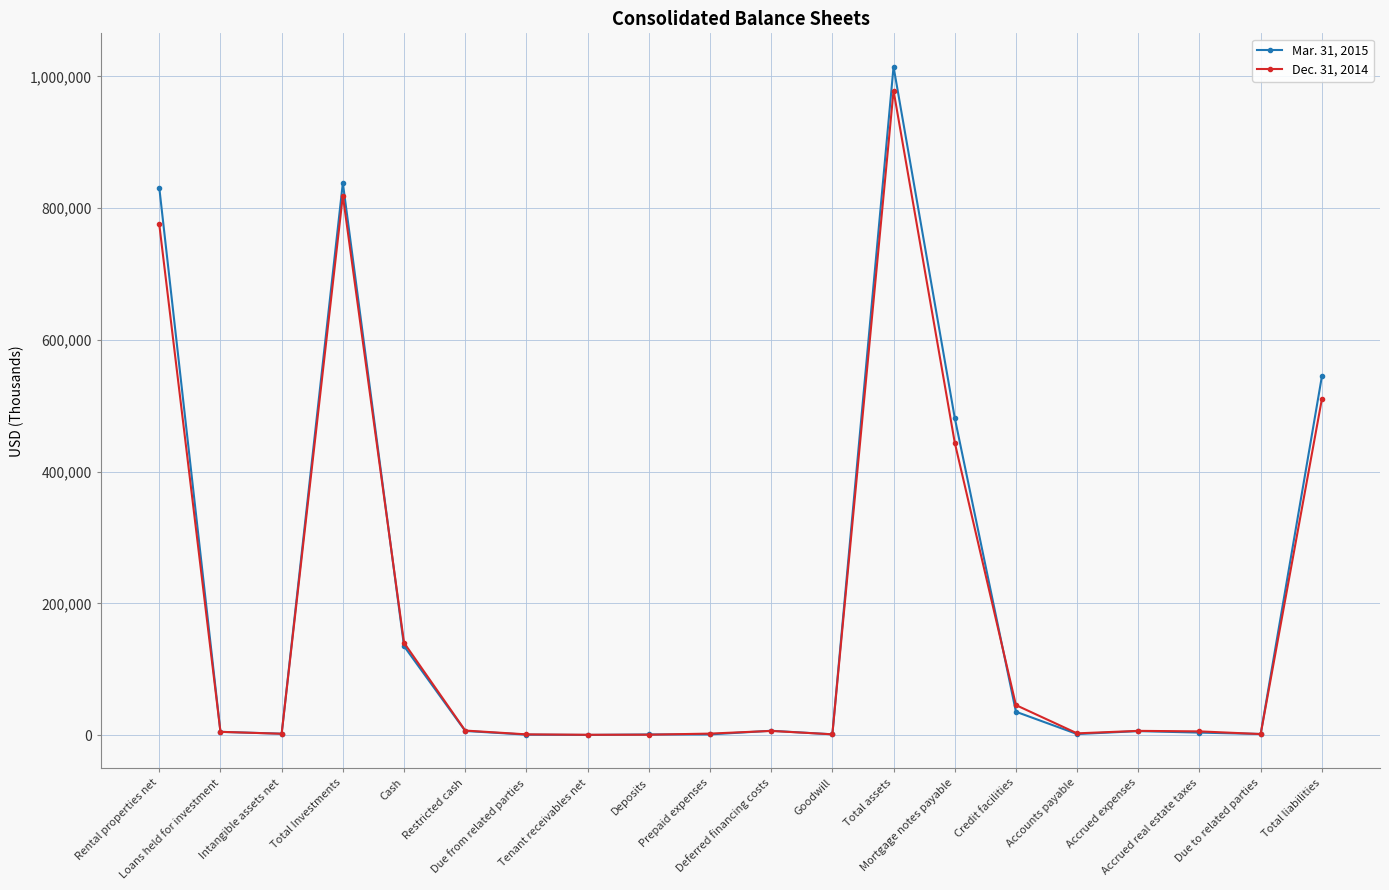

How many data points does each series have?

20